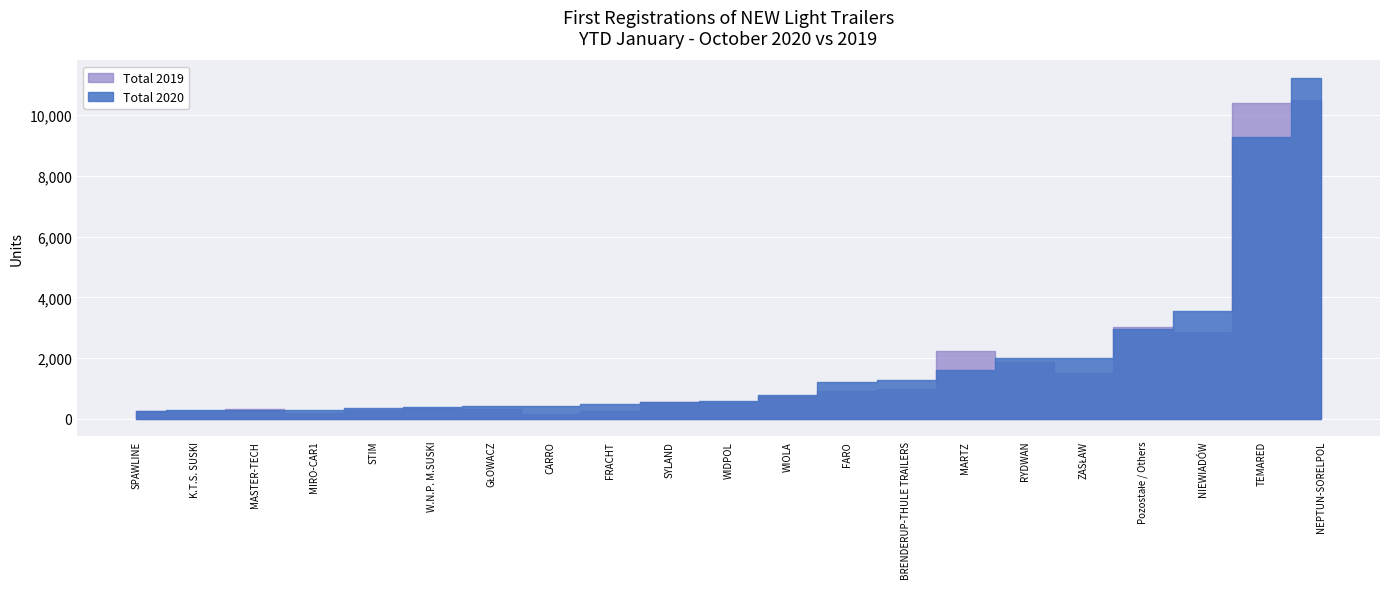

True or false: Total 2020 has a value of 9277 at TEMARED.

True